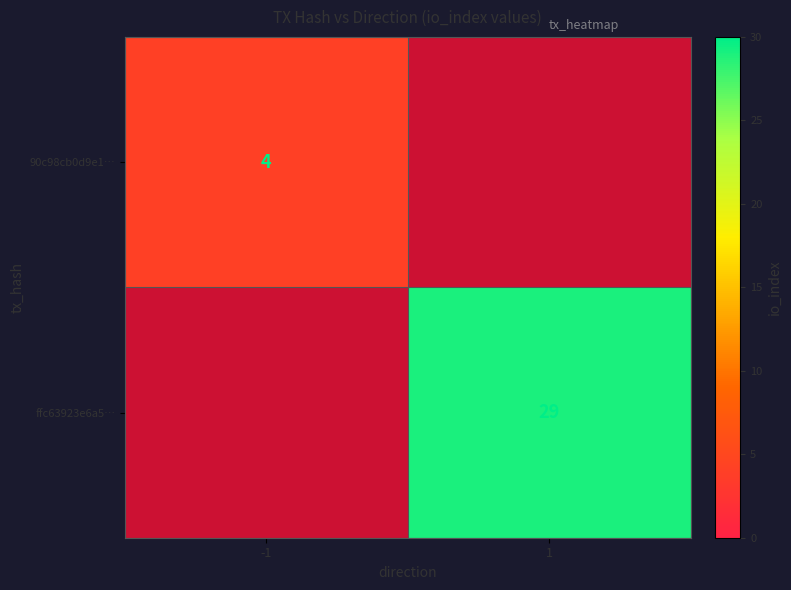

True or false: 90c98cb0d9e1… has a value of 4 at -1.

True